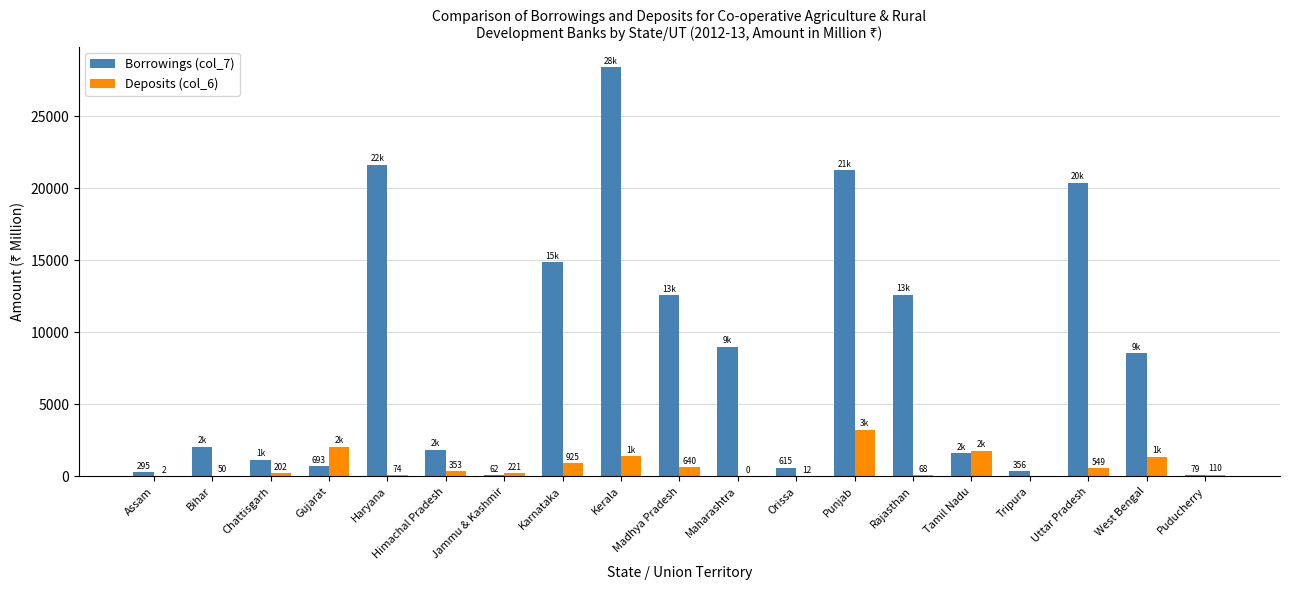

What is the maximum value shown in the chart?

28386.5